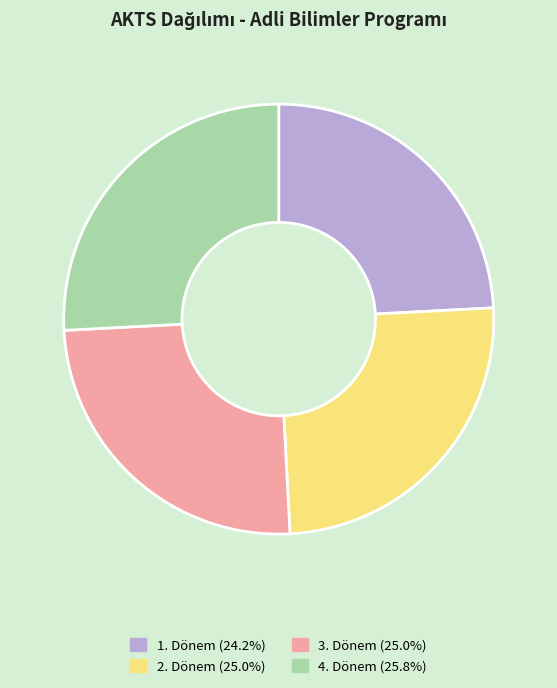

Does any single category account for the majority?

No